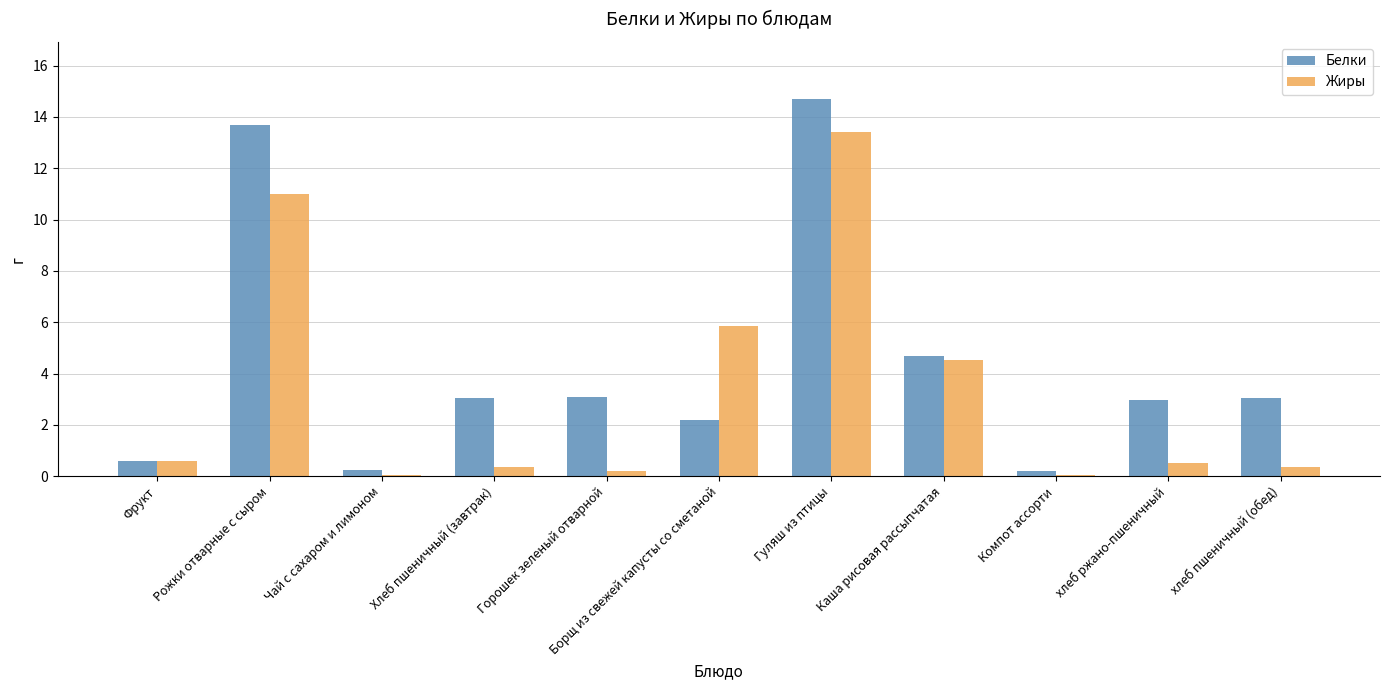

Which label corresponds to the largest value in the chart?

Гуляш из птицы